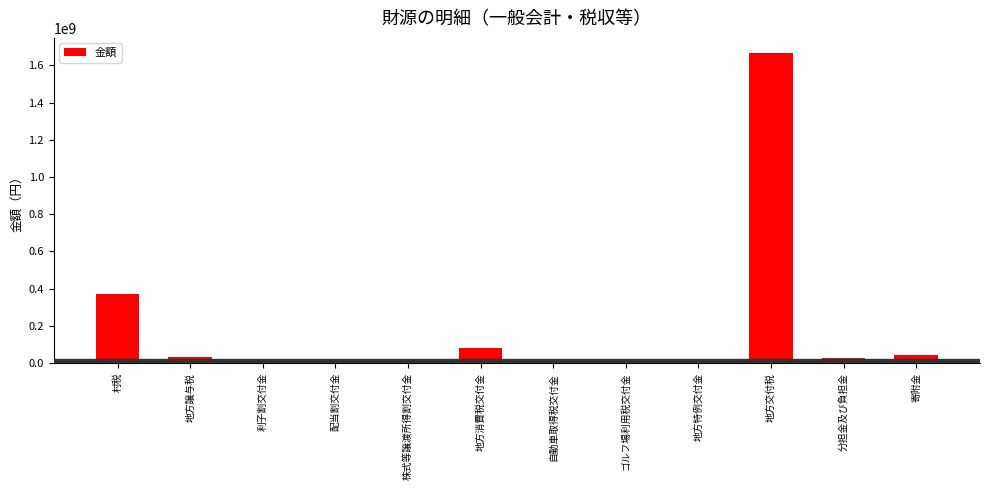

Where does the data first go above 24588236?

村税